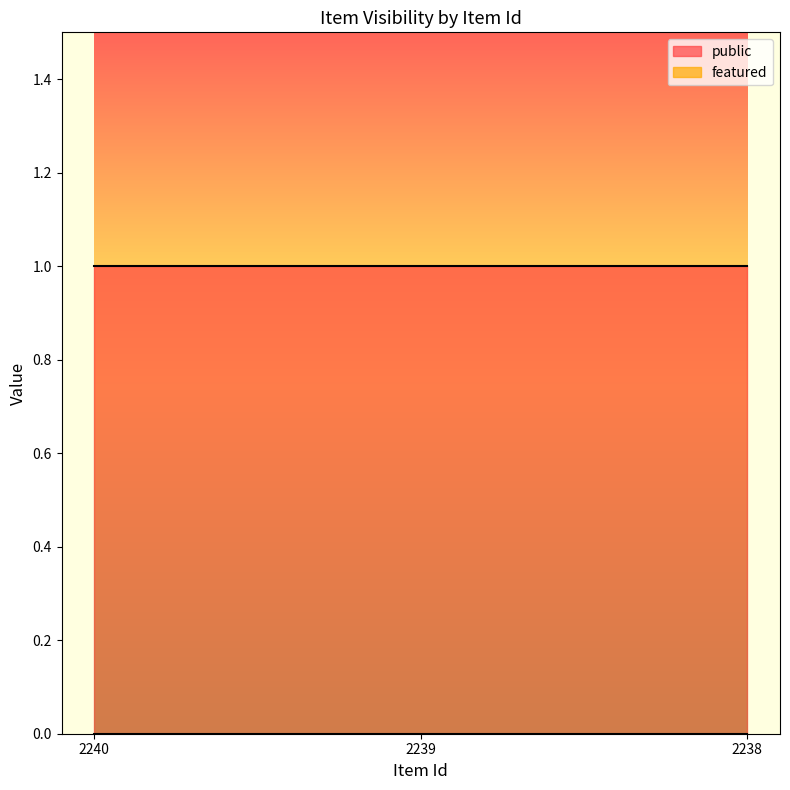

At 2239, list the series in order from largest to smallest.

public, featured